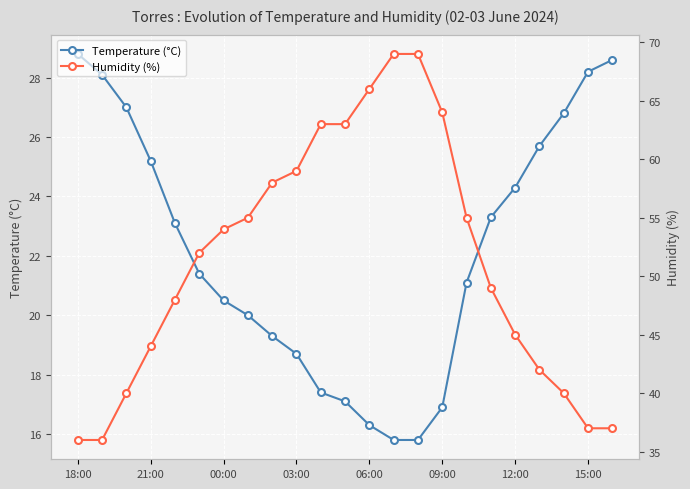

At how many categories does at least one series exceed 35?

23